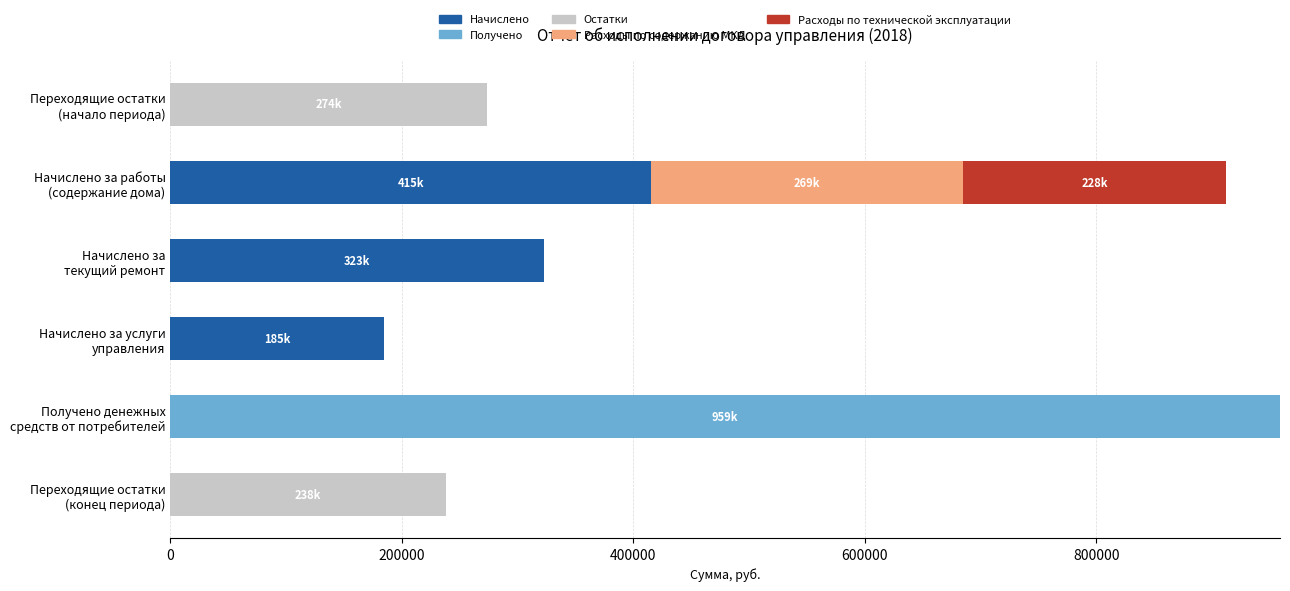

What is the maximum value for Начислено?

415244.6